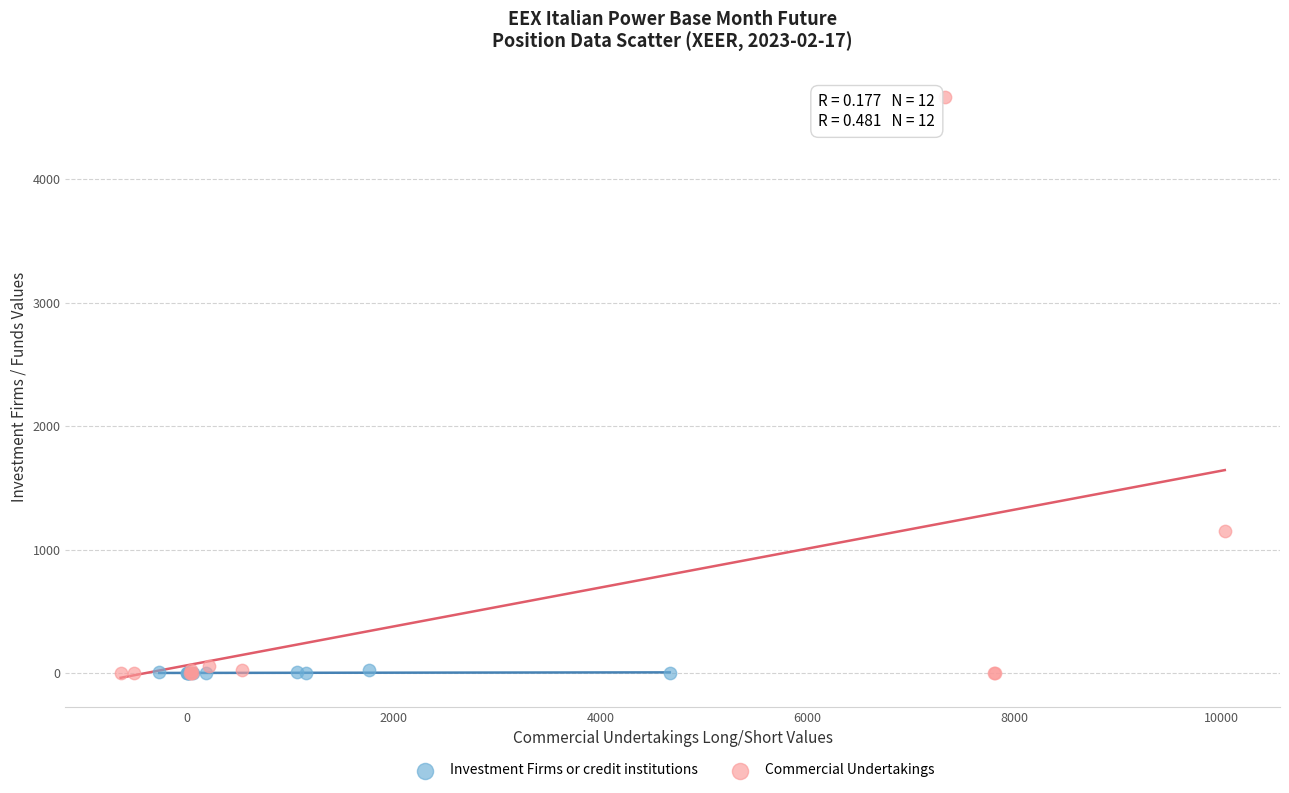

What are all the series names shown in the legend?

Investment Firms or credit institutions, Commercial Undertakings